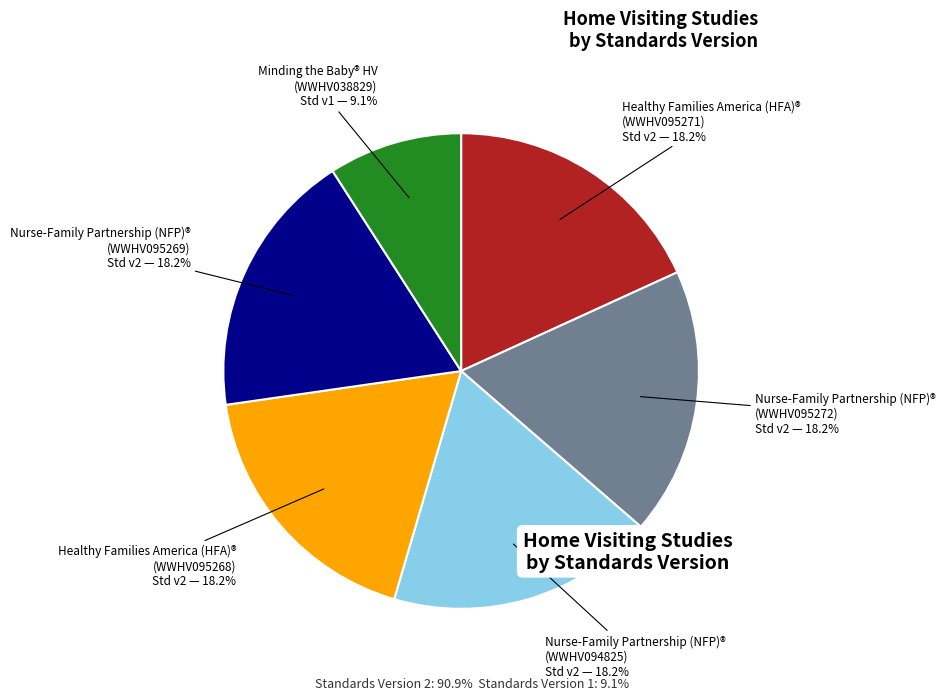

Is there any slice that represents more than half of the pie?

No